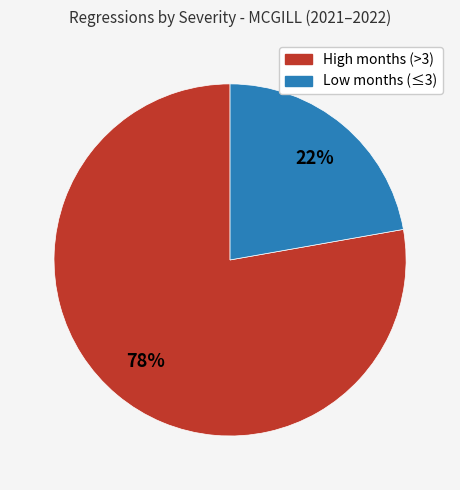

To the nearest percent, what is the average slice percentage?

50%